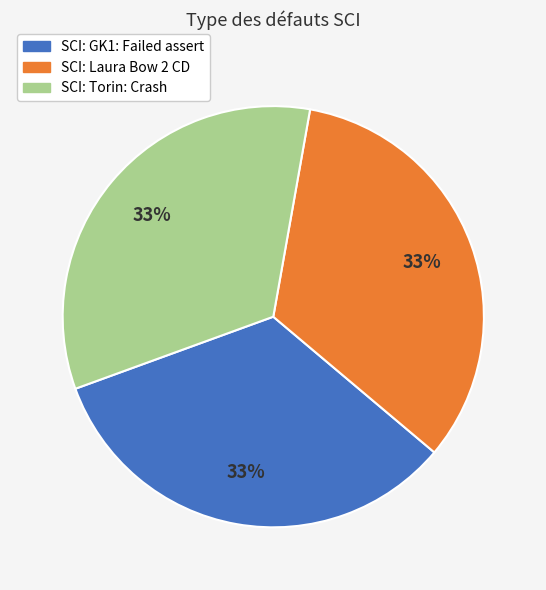

What is the ratio of the value at SCI: Laura Bow 2 CD to the value at SCI: Torin: Crash?

1.0